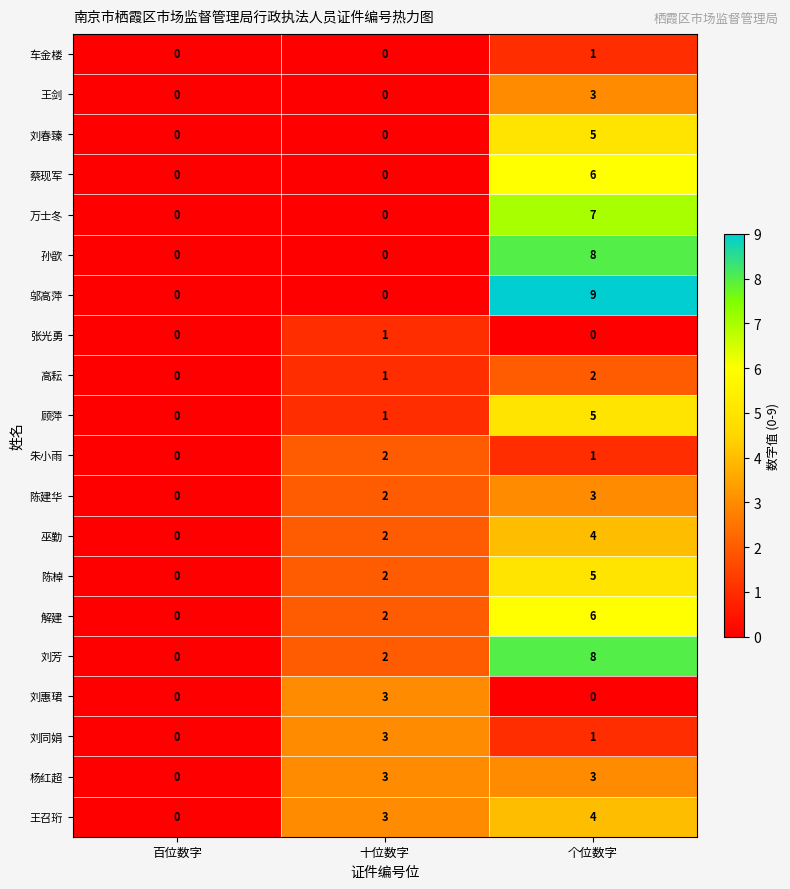

How many values in 车金楼 are above zero?

1